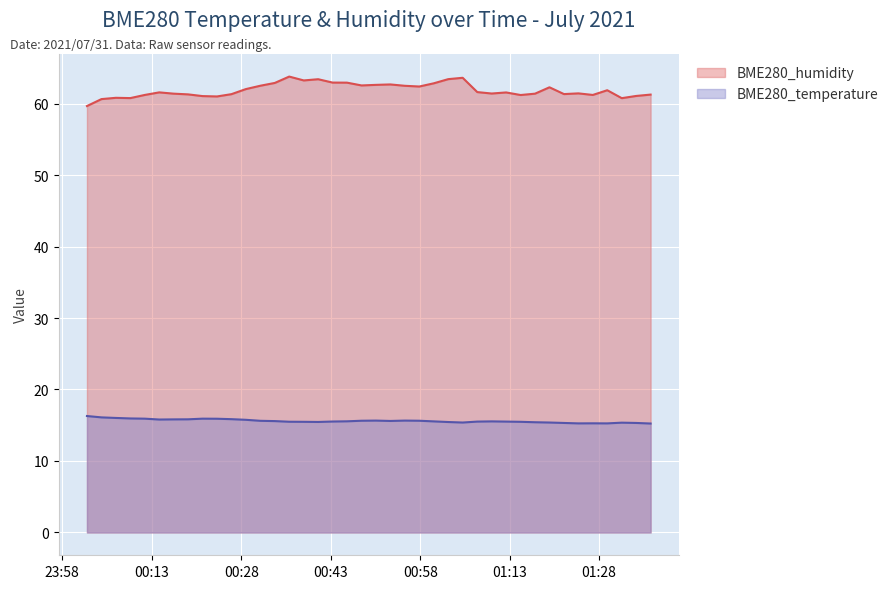

True or false: BME280_humidity and BME280_temperature cross at least once.

False